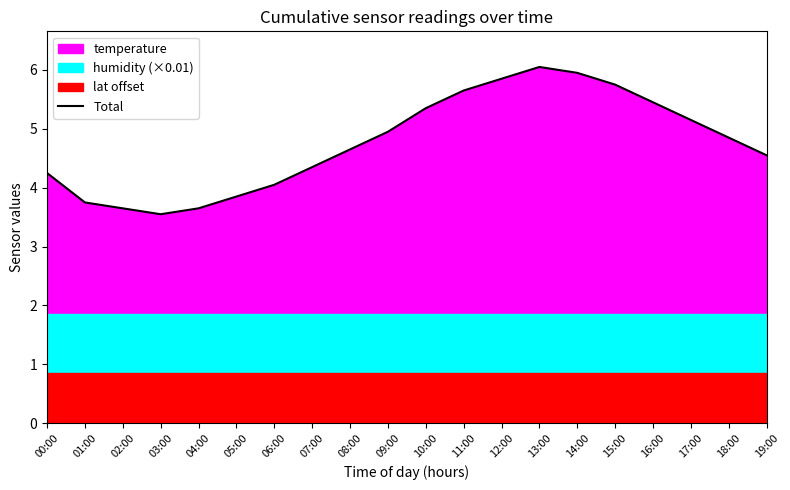

The chart shows a value of 4.9 at 09:00. True or false?

True